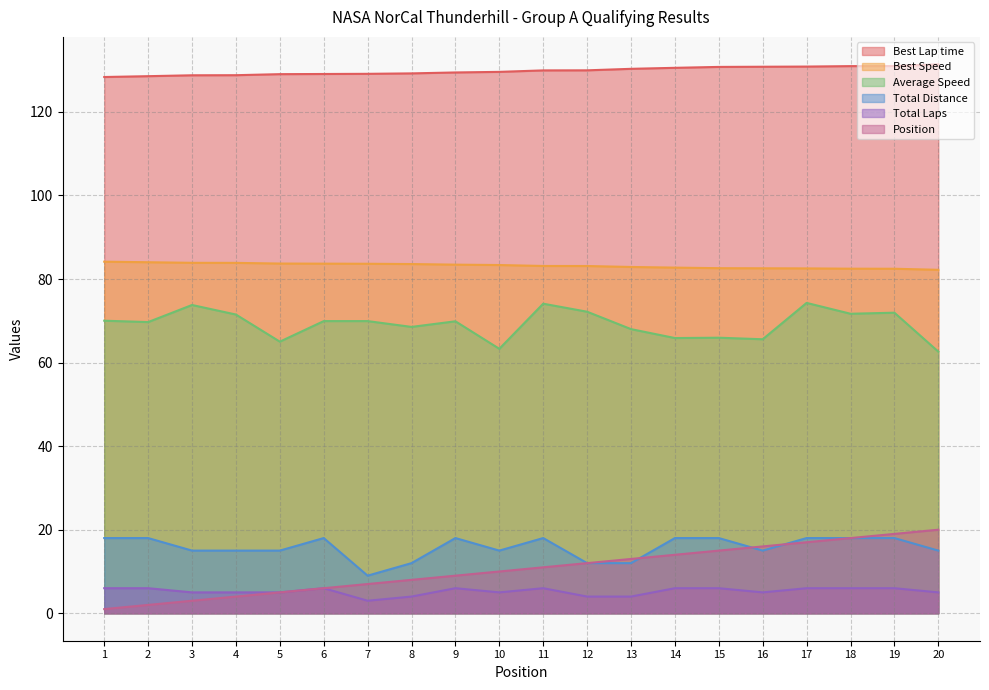

The Position series shows 10.0 at 10. True or false?

True